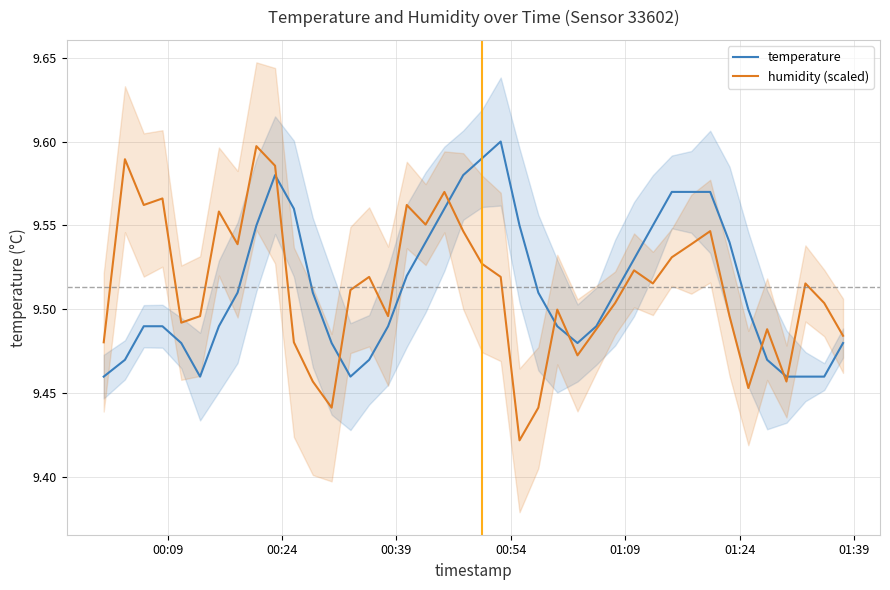

After their last crossing, which series has the higher values: humidity (scaled) or temperature?

humidity (scaled)